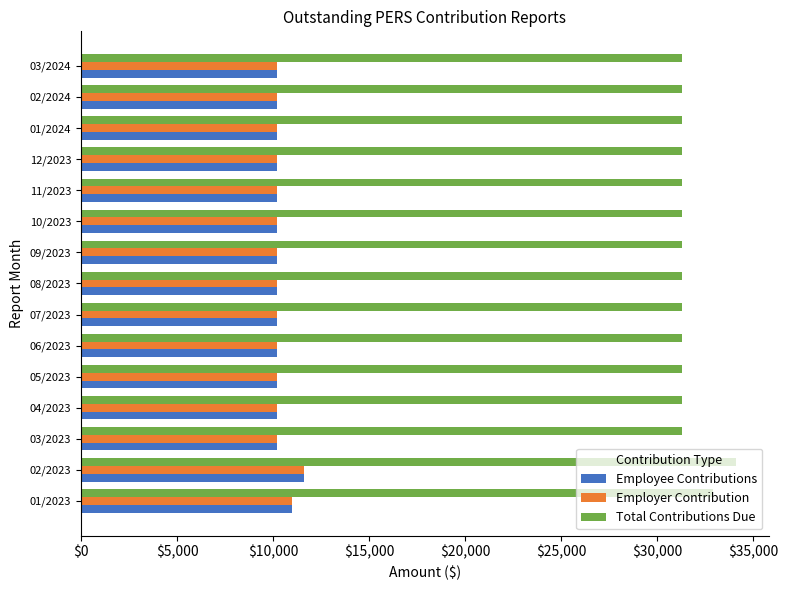

Is the value of Total Contributions Due at 09/2023 greater than the value of Employer Contribution at 10/2023?

Yes